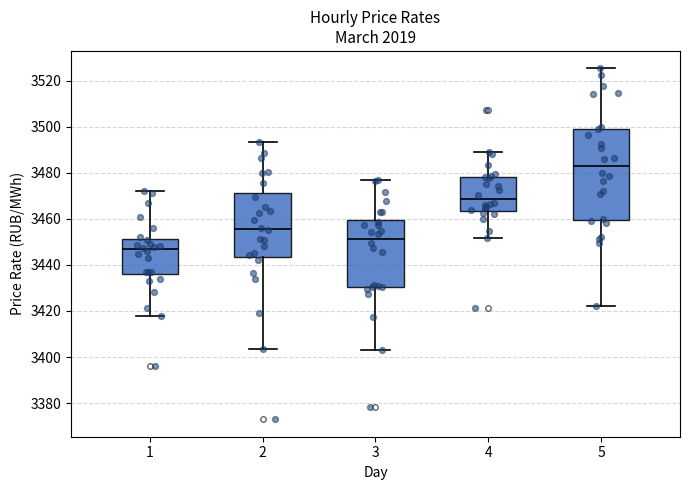

Where does the lower whisker of the box at x = 1 end on the y-axis? The values are not printed on the chart, so give them approximately, as read against the axis.

3418